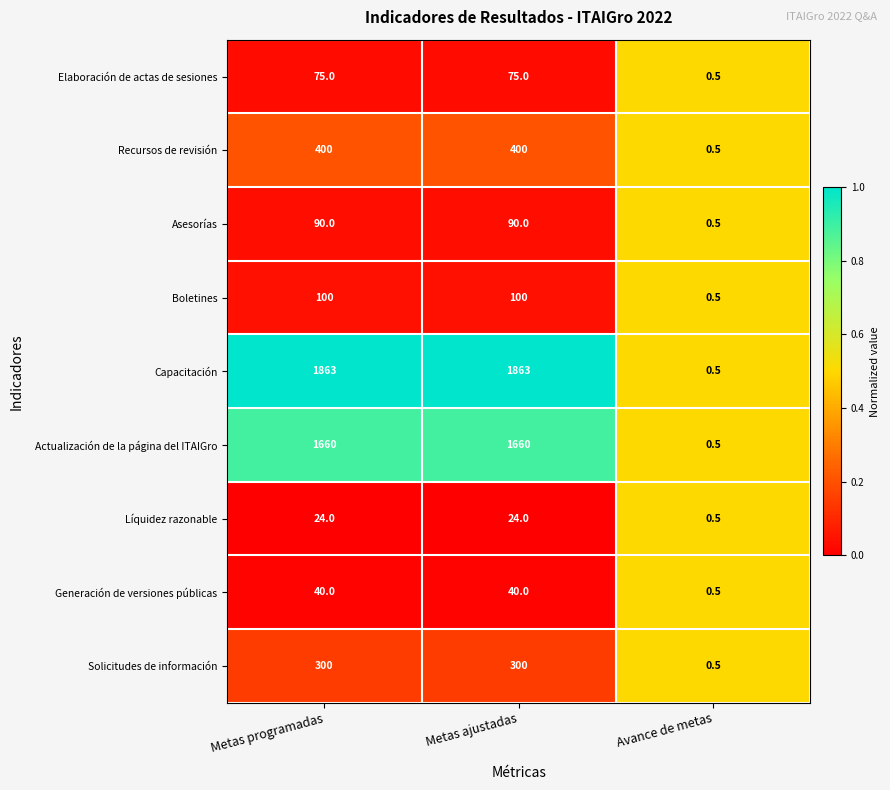

Reading left to right, what are all the values shown in this chart?

Elaboración de actas de sesiones: Metas programadas=75.0	Metas ajustadas=75.0	Avance de metas=0.5
Recursos de revisión: Metas programadas=400.0	Metas ajustadas=400.0	Avance de metas=0.5
Asesorías: Metas programadas=90.0	Metas ajustadas=90.0	Avance de metas=0.5
Boletines: Metas programadas=100.0	Metas ajustadas=100.0	Avance de metas=0.5
Capacitación: Metas programadas=1863.0	Metas ajustadas=1863.0	Avance de metas=0.5
Actualización de la página del ITAIGro: Metas programadas=1660.0	Metas ajustadas=1660.0	Avance de metas=0.5
Líquidez razonable: Metas programadas=24.0	Metas ajustadas=24.0	Avance de metas=0.5
Generación de versiones públicas: Metas programadas=40.0	Metas ajustadas=40.0	Avance de metas=0.5
Solicitudes de información: Metas programadas=300.0	Metas ajustadas=300.0	Avance de metas=0.5